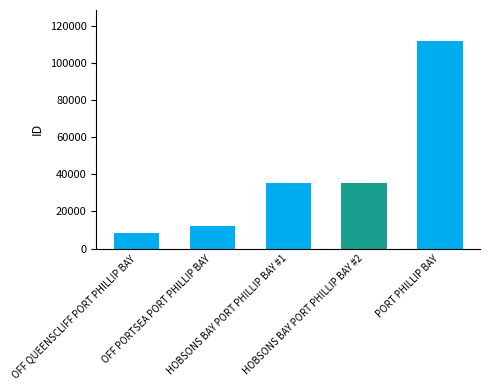

Rank the categories by value from lowest to highest.

OFF QUEENSCLIFF PORT PHILLIP BAY, OFF PORTSEA PORT PHILLIP BAY, HOBSONS BAY PORT PHILLIP BAY #1, HOBSONS BAY PORT PHILLIP BAY #2, PORT PHILLIP BAY